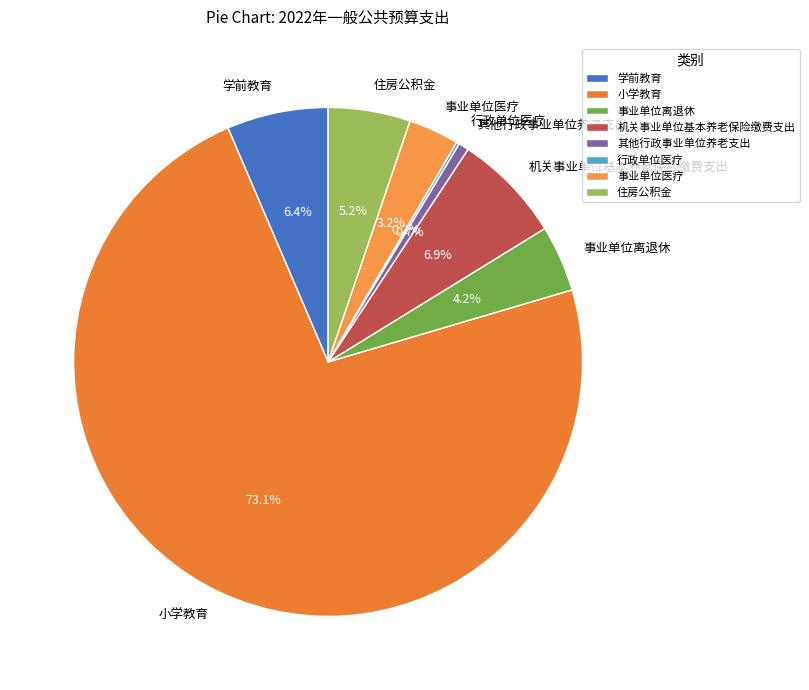

True or false: 其他行政事业单位养老支出 accounts for 1% of the total.

True